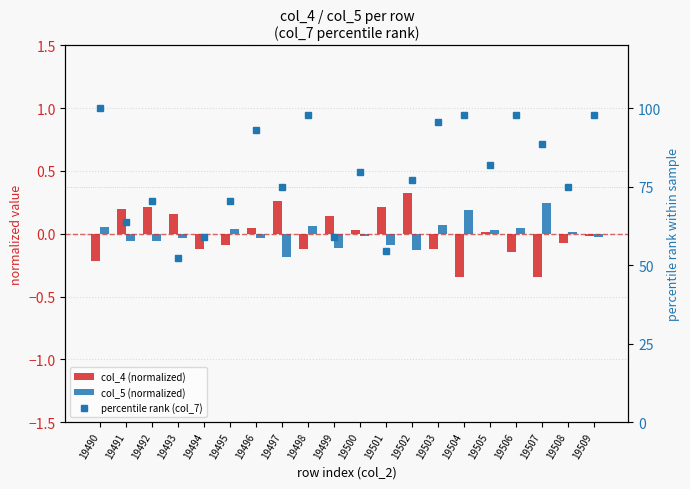

Between 19493 and 19509, which series saw the biggest shift?

percentile rank (col_7)